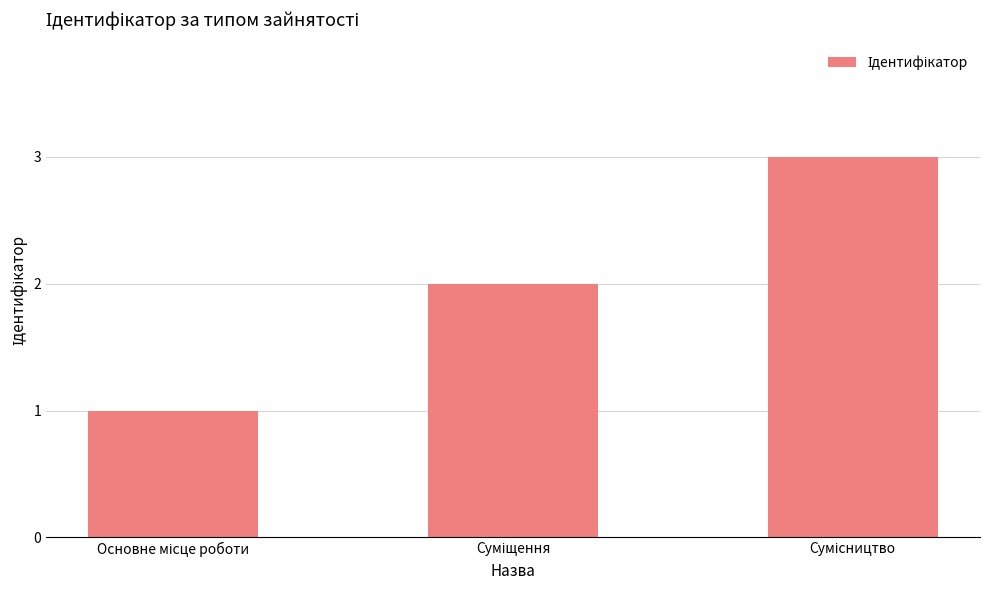

What is the sum of all values?

6